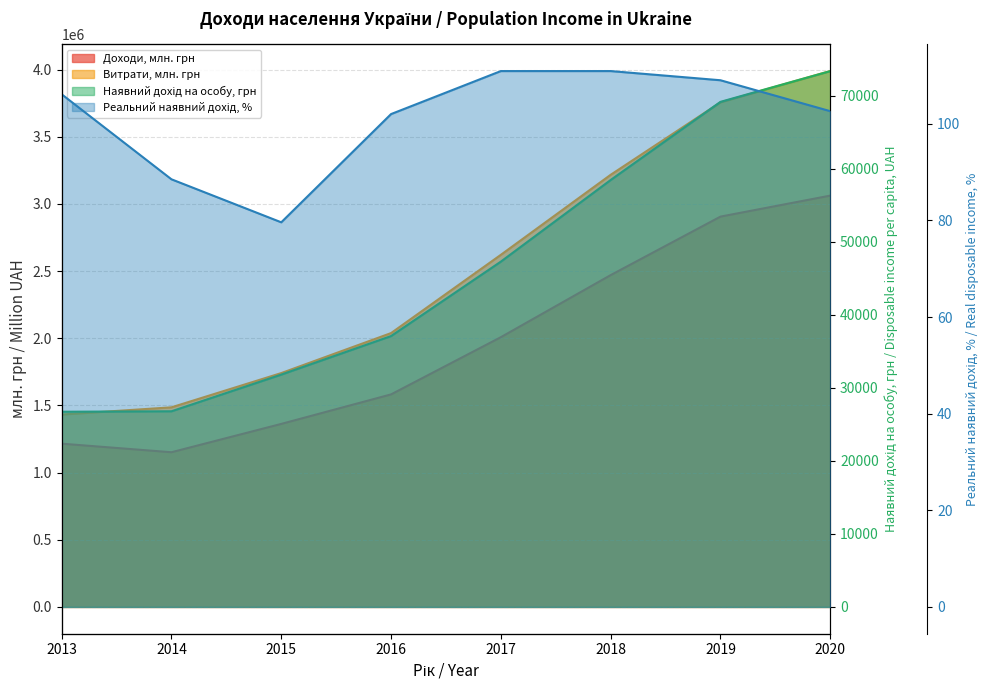

What is the total value across all series at 2015?

3135424.7